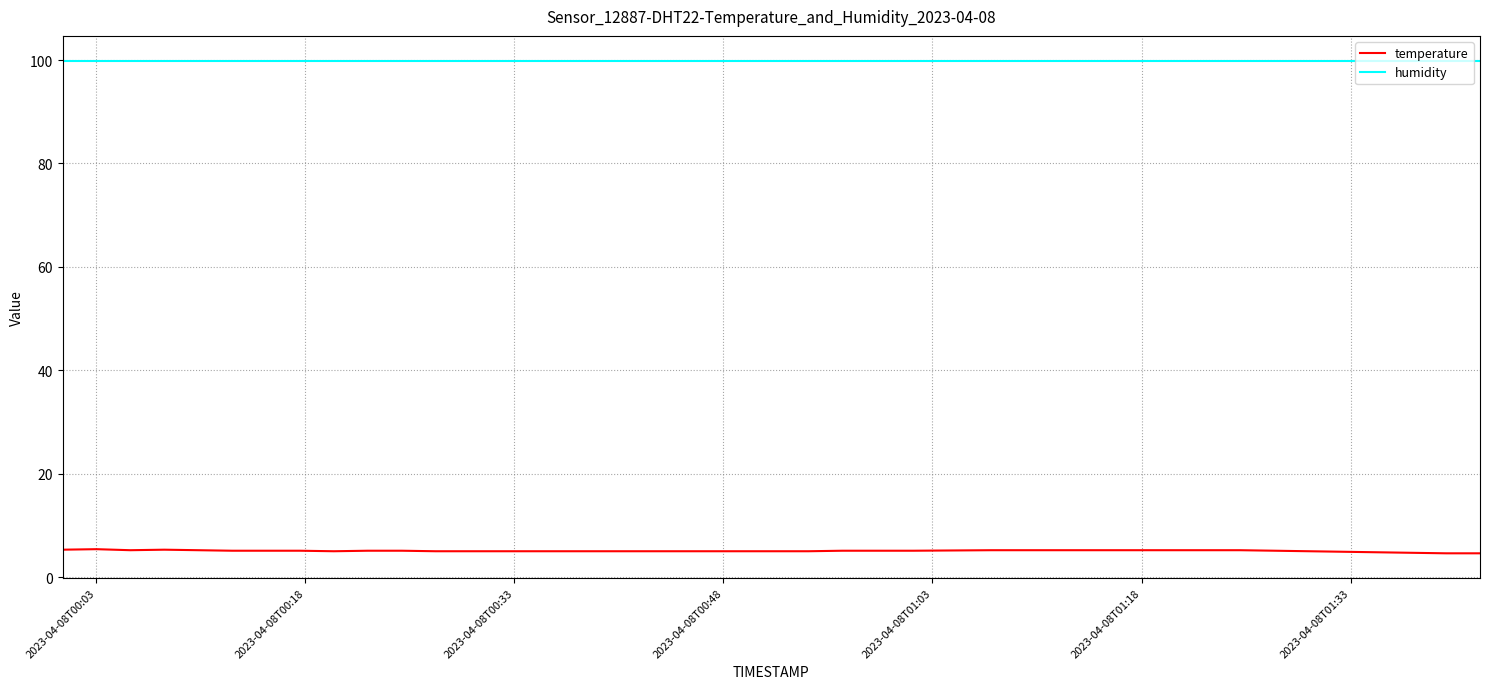

Which series has the largest range (max minus min)?

temperature